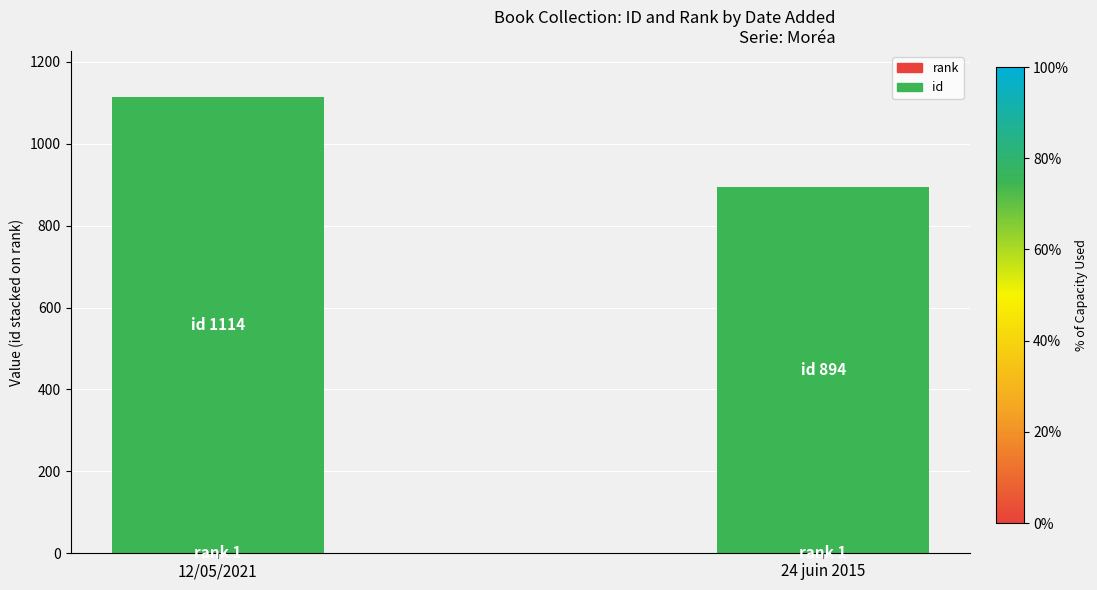

At which category is the sum across all series the highest?

12/05/2021